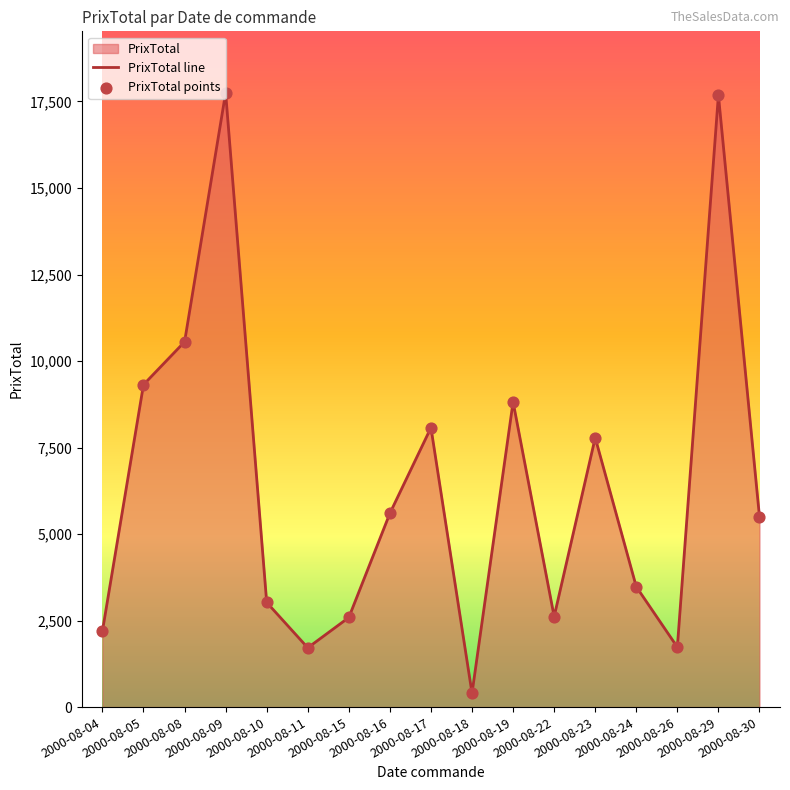

Which series has the widest spread of Y values?

PrixTotal line